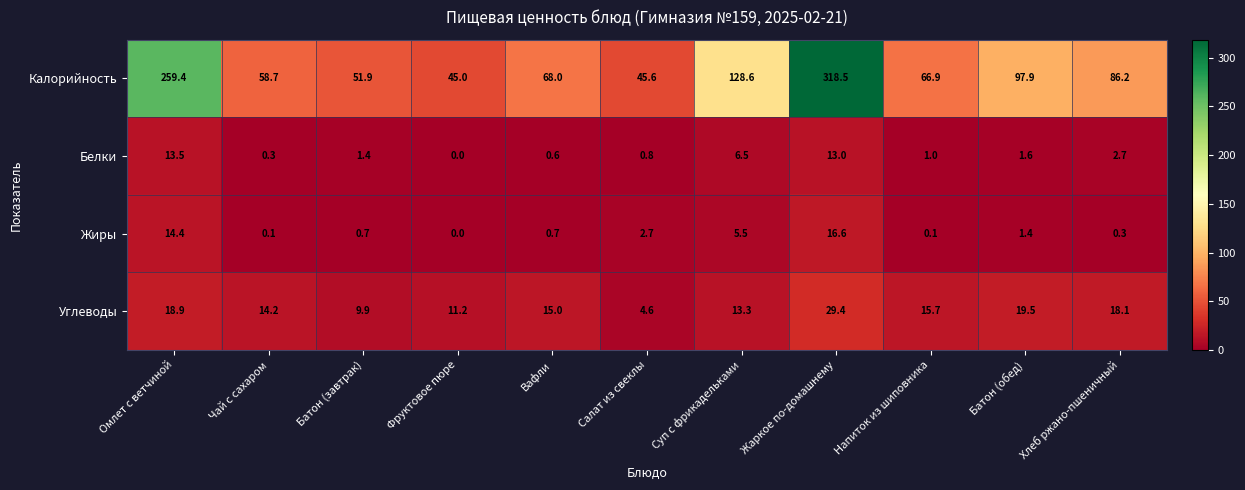

Which category has the lowest value across all series?

Фруктовое пюре